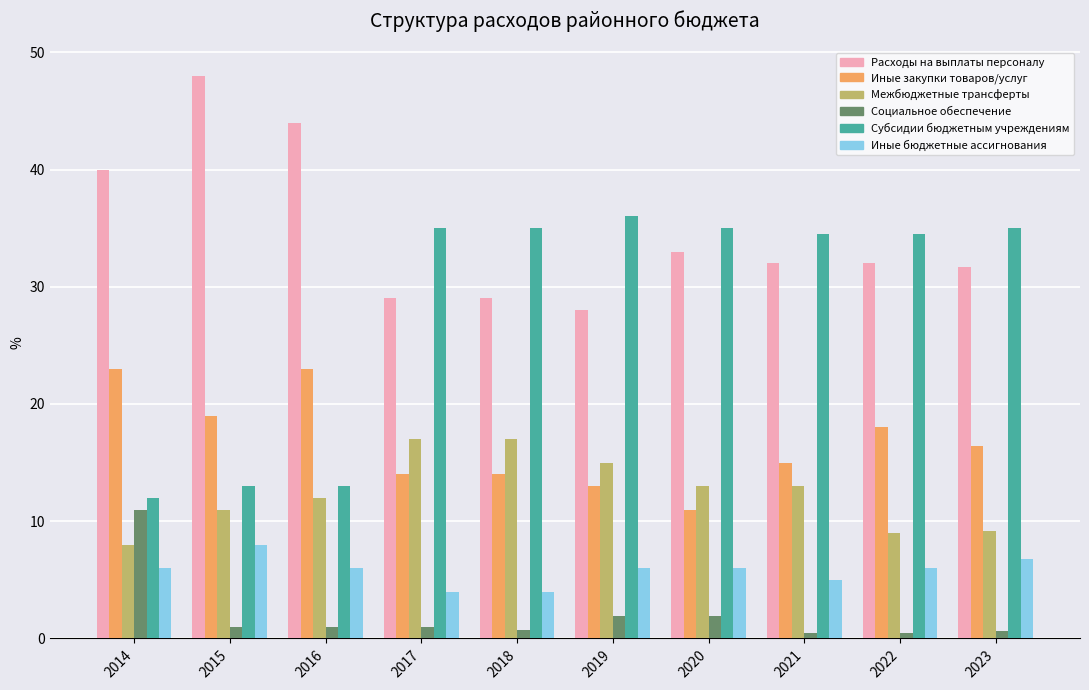

What is the difference between the Иные бюджетные ассигнования values at 2016 and 2018?

2.0